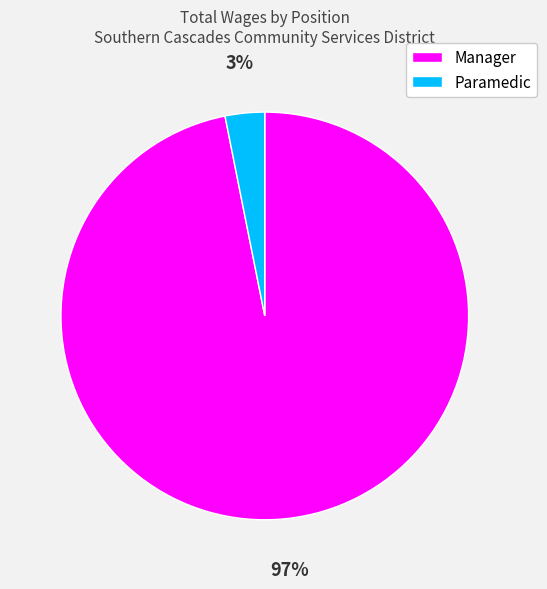

Is it true that Paramedic is 3% of the pie?

True